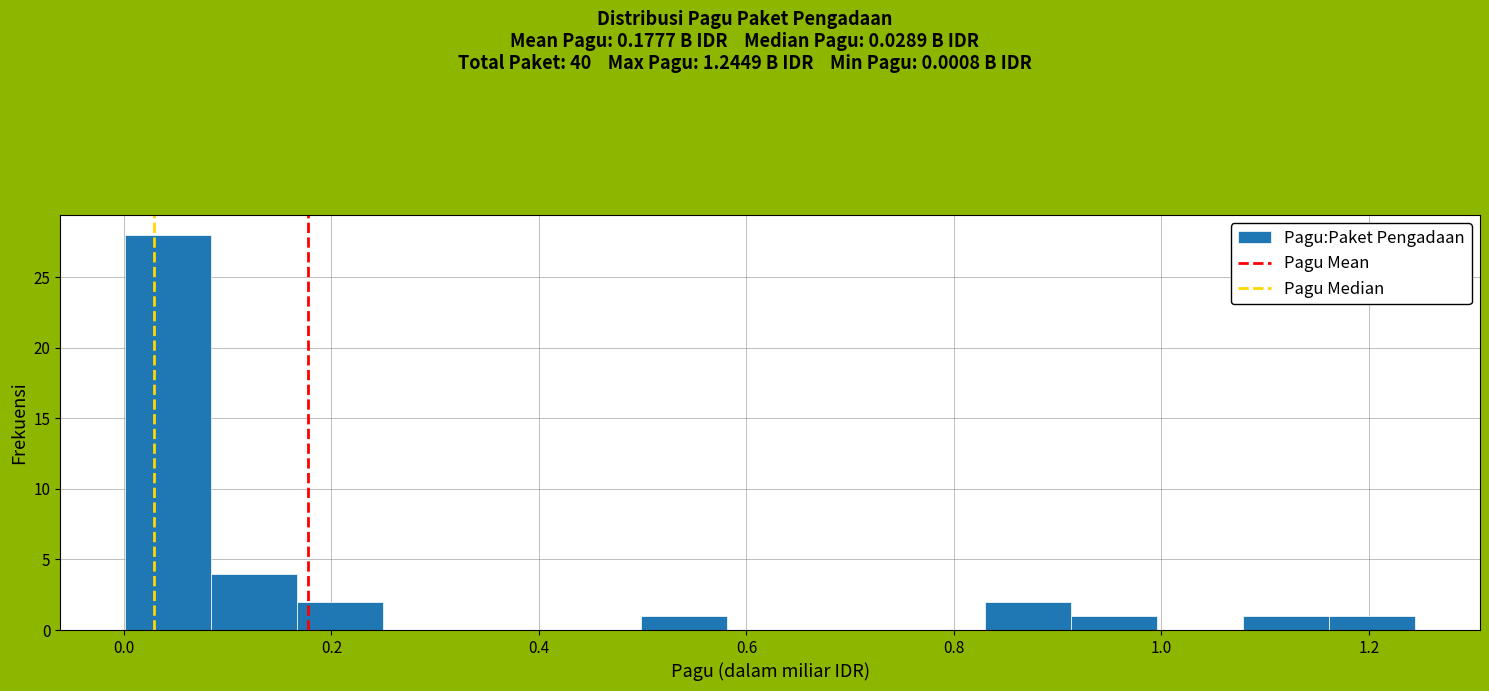

Reading left to right, list every bar in this chart as the range it spans on the x-axis followed by its height. Neither the bar edges nor the heights are printed on the chart, so give them approximately, as read against the axes.

0.00 to 0.08: 28
0.08 to 0.16: 4
0.16 to 0.24: 2
0.24 to 0.34: 0
0.34 to 0.42: 0
0.42 to 0.50: 0
0.50 to 0.58: 1
0.58 to 0.66: 0
0.66 to 0.74: 0
0.74 to 0.84: 0
0.84 to 0.92: 2
0.92 to 1.00: 1
1.00 to 1.08: 0
1.08 to 1.16: 1
1.16 to 1.24: 1